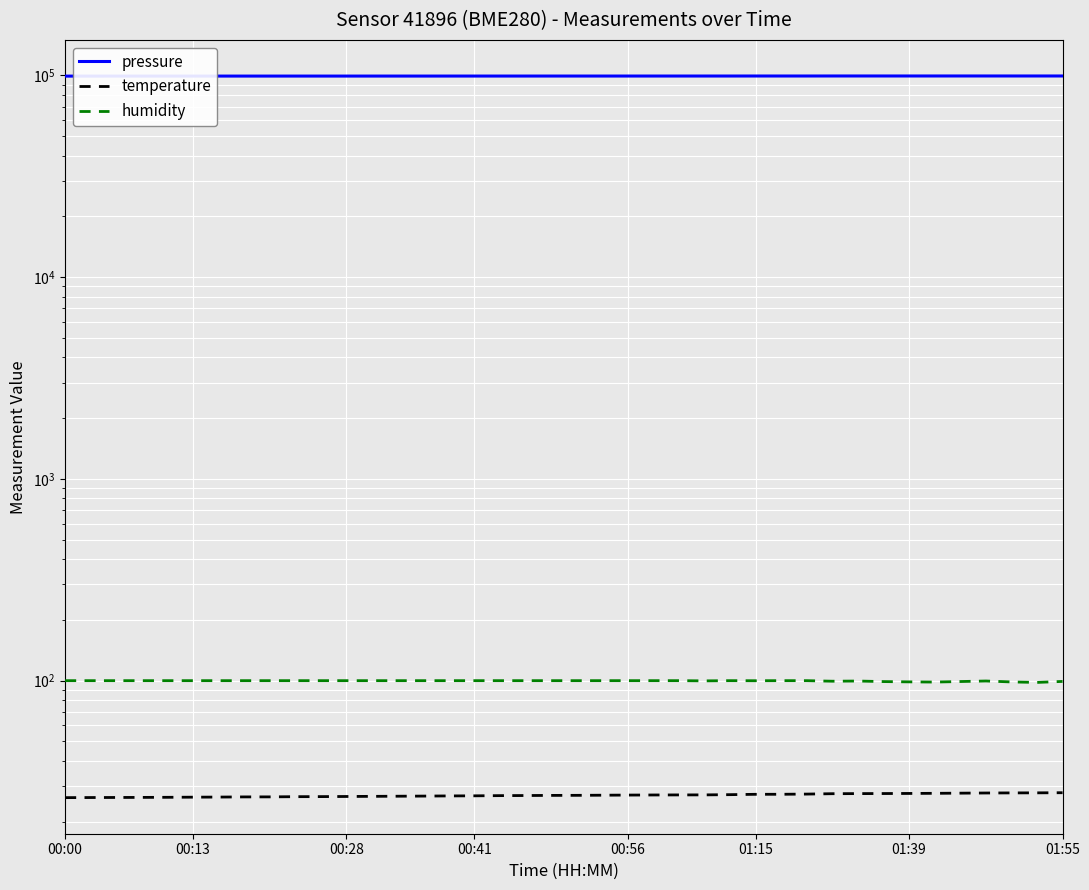

Reading right to left, what are all the values shown in this chart?

pressure: 99229.4	99231.0	99228.7	99232.6	99239.1	99232.2	99226.1	99230.0	99234.6	99230.1	99204.2	99198.6	99201.9	99183.2	99181.0	99173.1	99170.0	99166.9	99160.1	99163.2	99162.2	99154.1	99151.6	99148.8	99144.2	99133.8	99139.0	99135.8	99126.8	99127.2	99131.8	99123.4	99123.9	99117.8	99116.1	99112.8	99099.8	99104.5	99096.6	99085.6
temperature: 27.8	27.8	27.8	27.8	27.7	27.6	27.6	27.6	27.6	27.5	27.4	27.4	27.3	27.2	27.2	27.1	27.1	27.1	27.1	27.0	27.0	27.0	26.9	26.9	26.8	26.8	26.8	26.7	26.7	26.6	26.6	26.6	26.5	26.5	26.5	26.4	26.4	26.4	26.4	26.3
humidity: 99.1	98.0	98.5	99.6	99.0	98.4	98.6	99.0	99.6	99.4	100.0	100.0	99.9	100.0	99.8	100.0	100.0	100.0	100.0	100.0	100.0	100.0	100.0	100.0	100.0	100.0	100.0	100.0	100.0	100.0	100.0	100.0	100.0	100.0	100.0	100.0	100.0	100.0	100.0	100.0